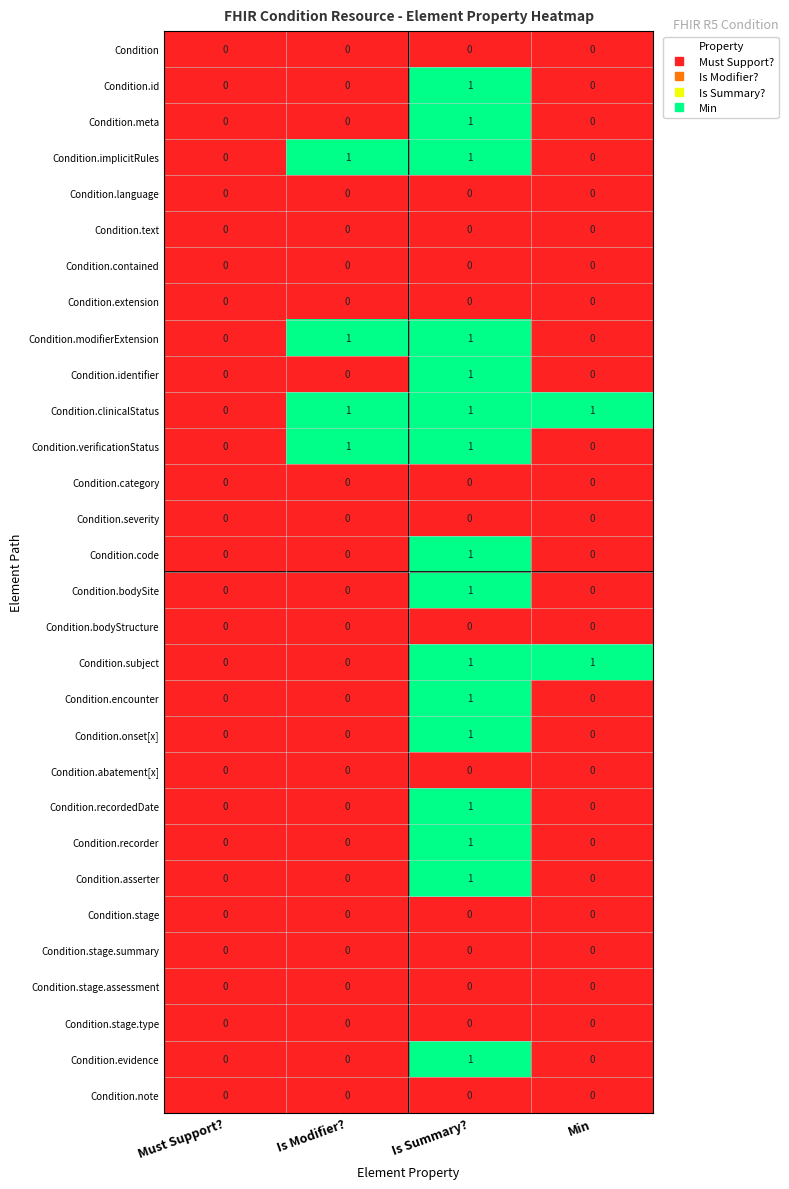

Which series has the largest total across all categories?

Condition.clinicalStatus